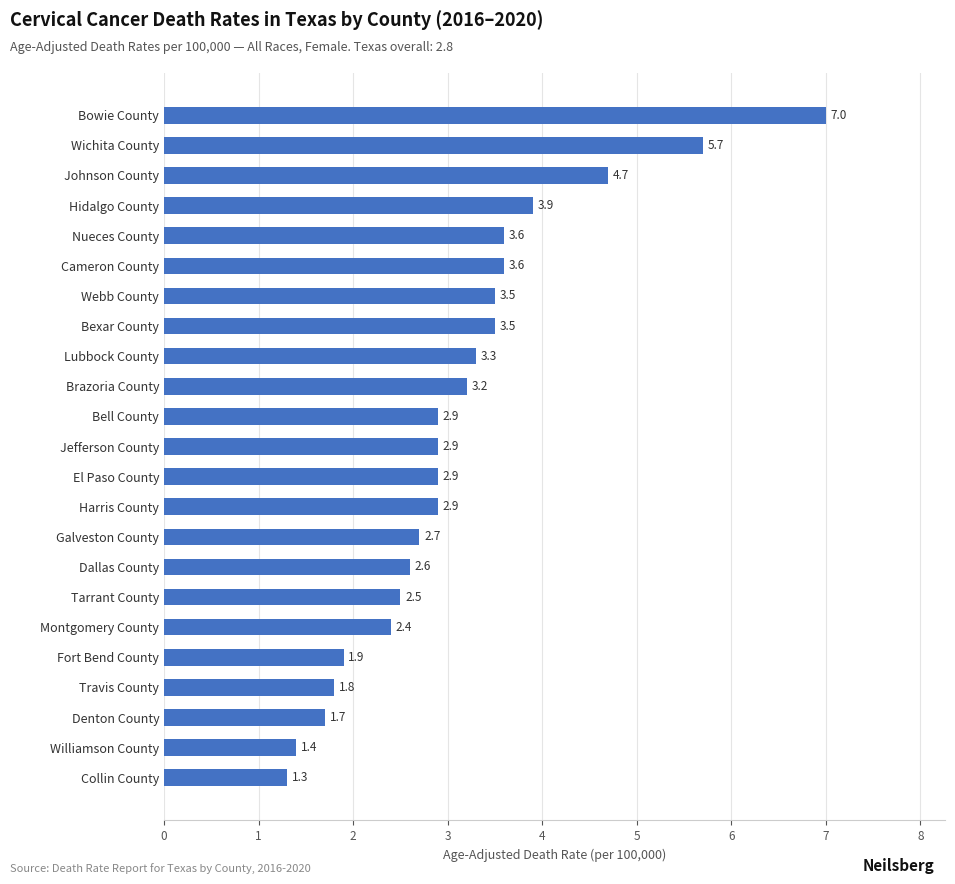

What is the sum of all values?

71.9